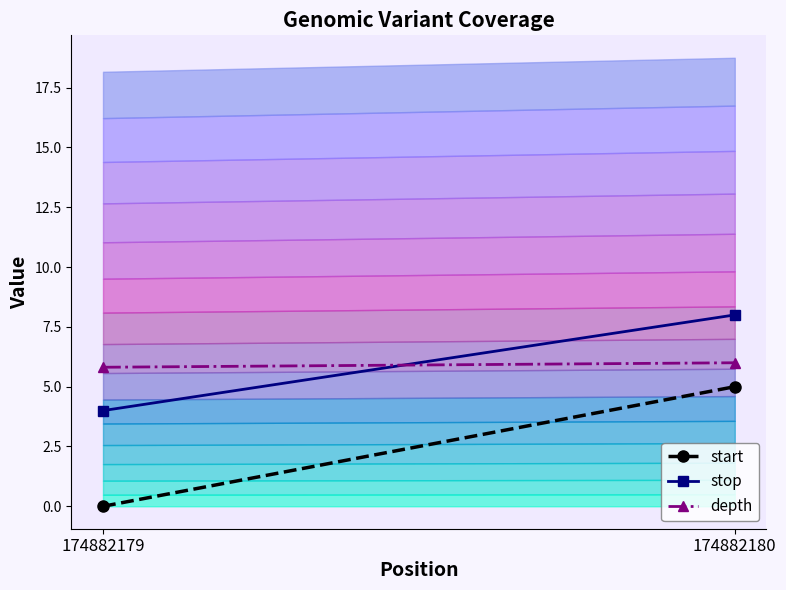

Is the value of stop at 174882179 greater than the value of start at 174882179?

Yes